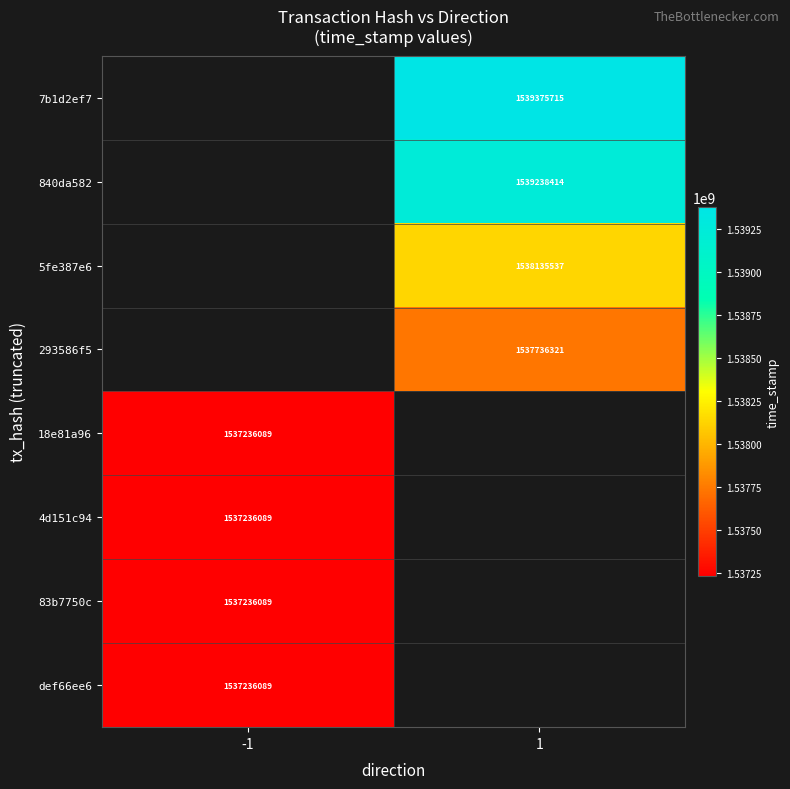

Is it true that 293586f5 equals 2348461739.1 at 1?

False